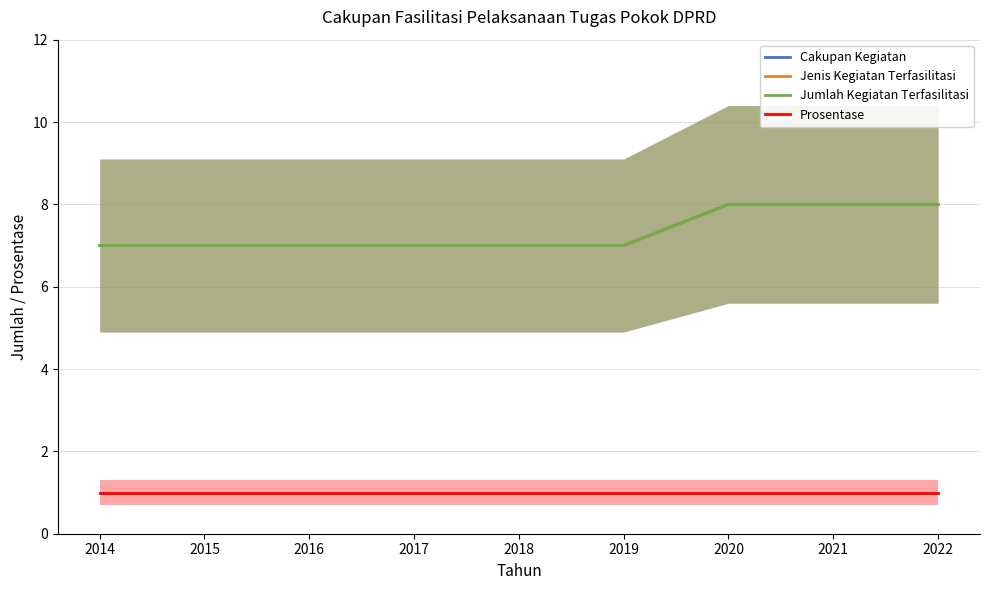

At which category is the sum across all series the highest?

2020